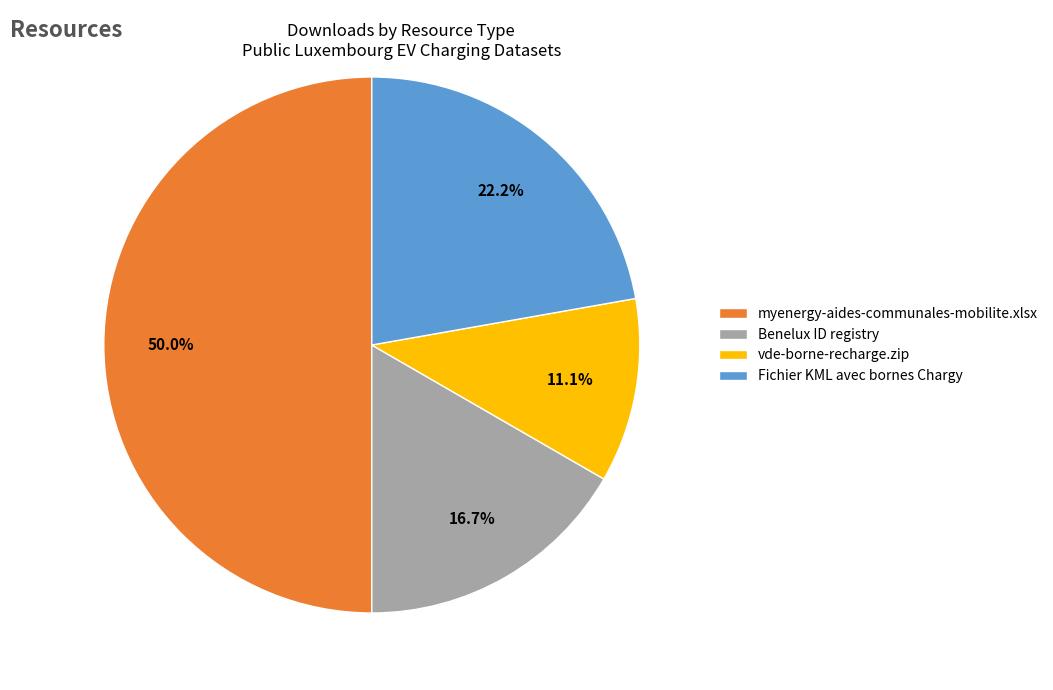

Count the number of slices in the pie.

4